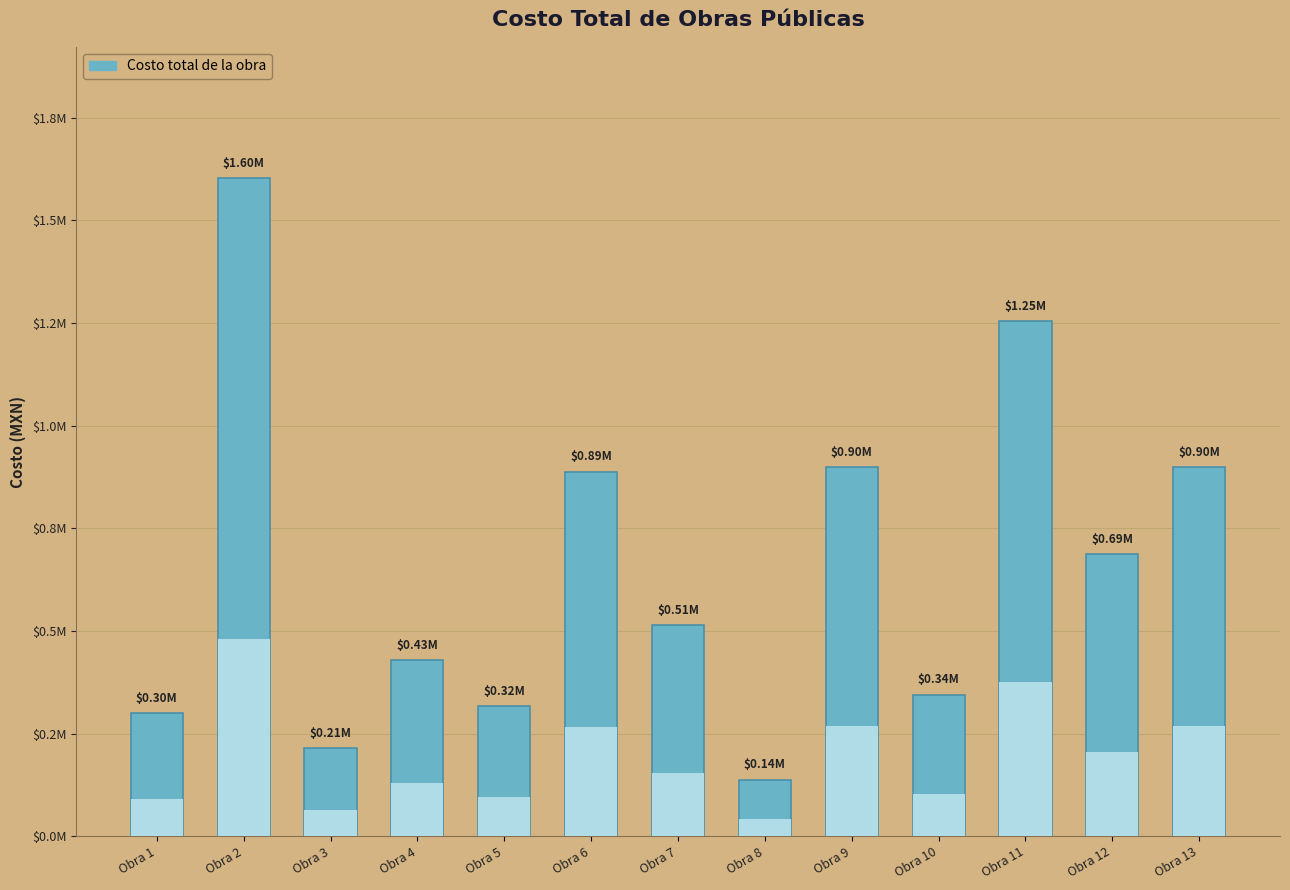

How many data points are less than 513261?

6